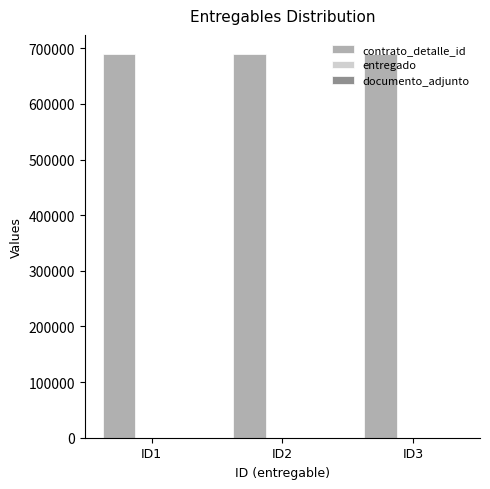

The value of contrato_detalle_id at ID3 is 689647. True or false?

True